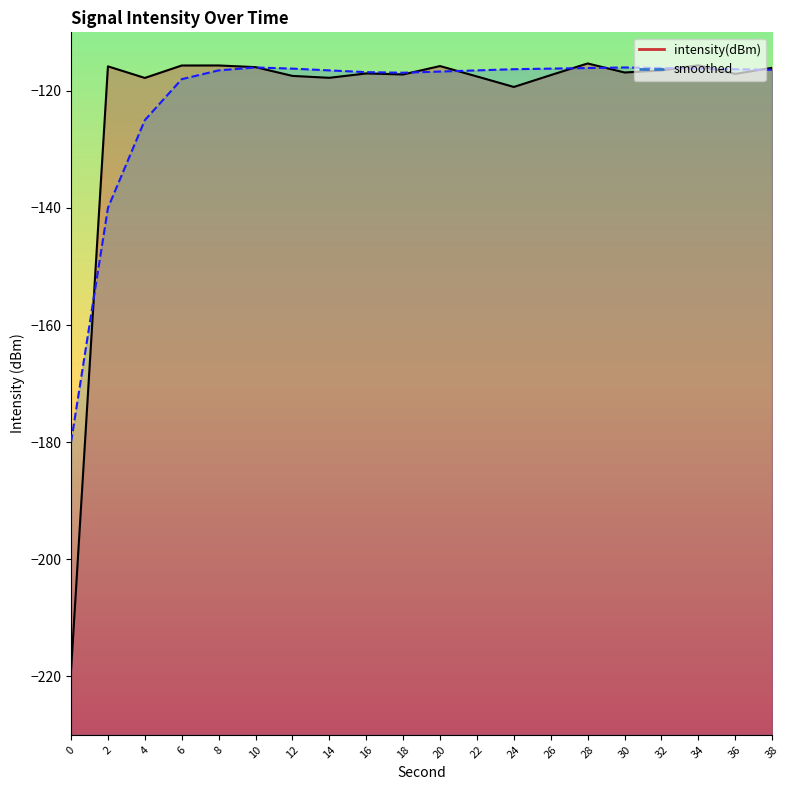

Reading left to right, what are all the values shown in this chart?

intensity(dBm): -219.1	-115.8	-117.8	-115.7	-115.7	-115.9	-117.4	-117.8	-117.0	-117.2	-115.8	-117.5	-119.3	-117.3	-115.3	-116.9	-116.5	-115.6	-117.1	-116.1
smoothed: -180.0	-140.0	-125.0	-118.0	-116.5	-116.0	-116.2	-116.5	-116.8	-116.9	-116.7	-116.5	-116.3	-116.2	-116.1	-116.0	-116.1	-116.2	-116.3	-116.4